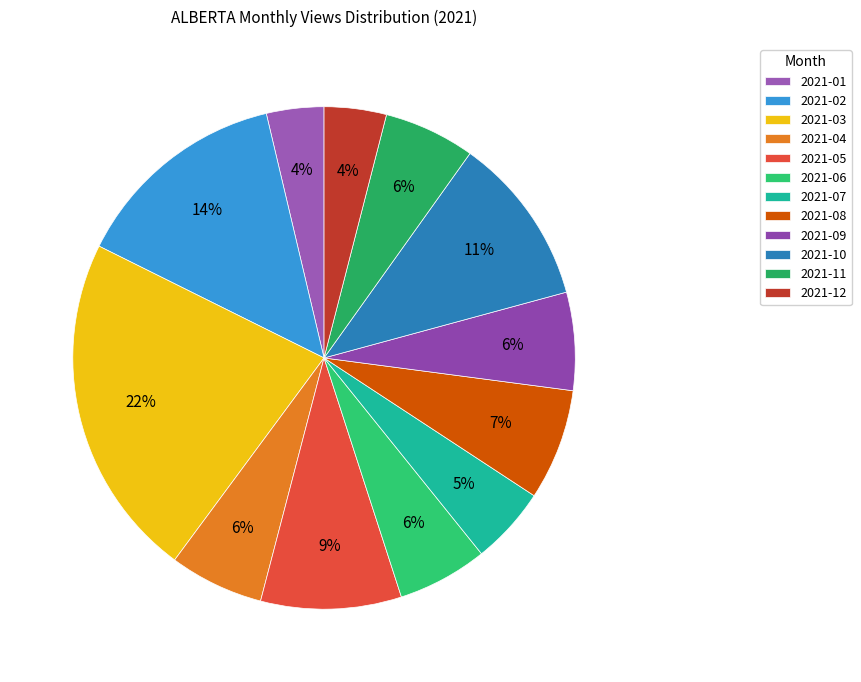

Which category has the smallest portion of the pie?

2021-01